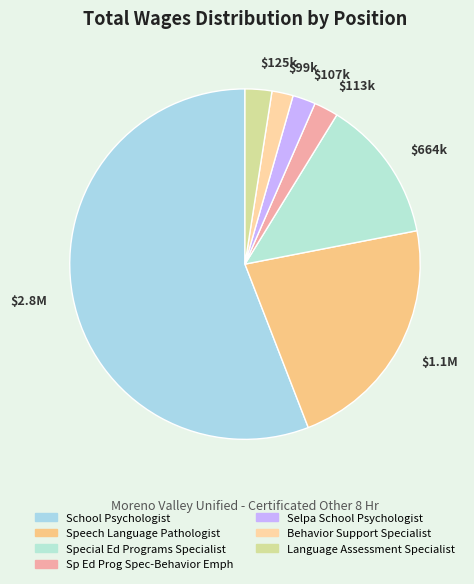

Which category has the biggest portion of the pie?

School Psychologist